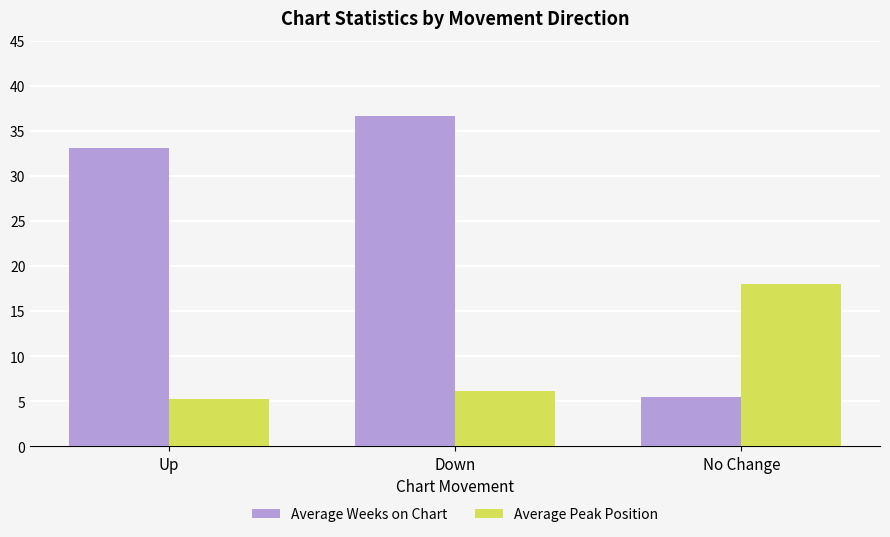

What is the difference between the maximum and minimum values in the Average Peak Position series?

12.7